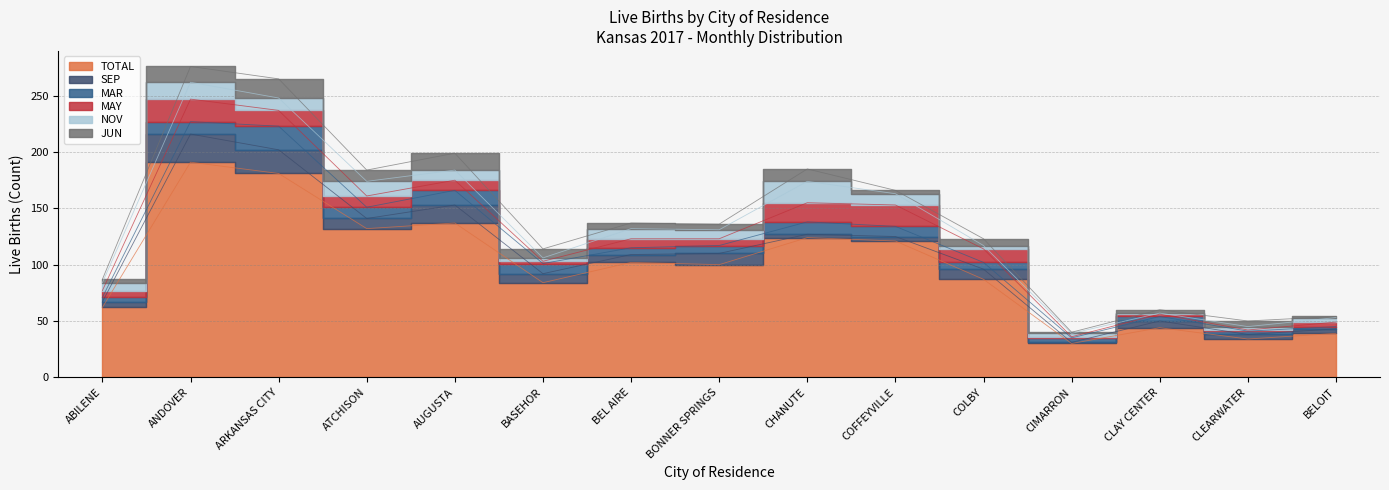

Between ATCHISON and COLBY, which series saw the biggest shift?

TOTAL